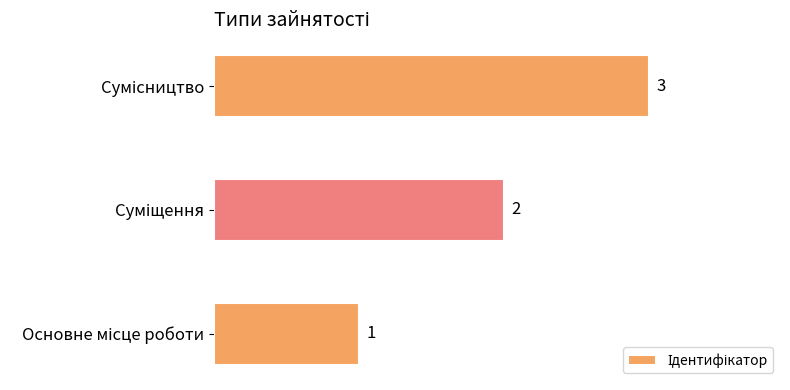

What is the sum of all values?

6